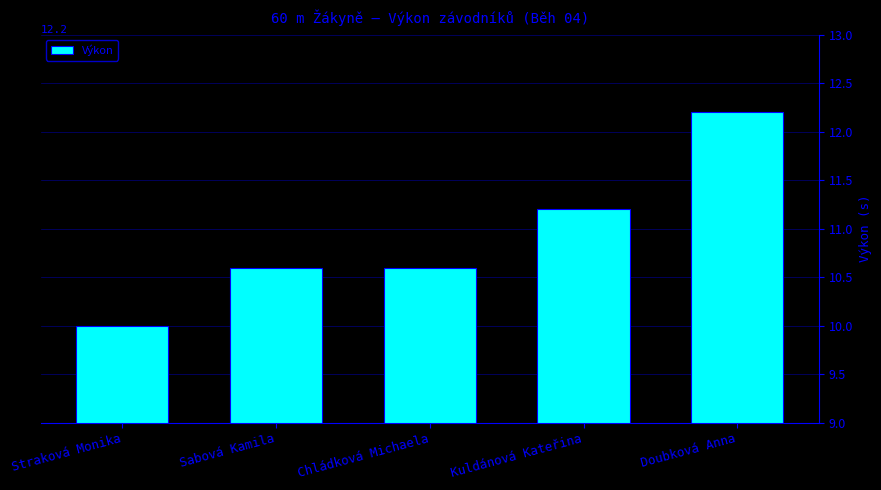

What value does the data have at Kuldánová Kateřina?

11.2